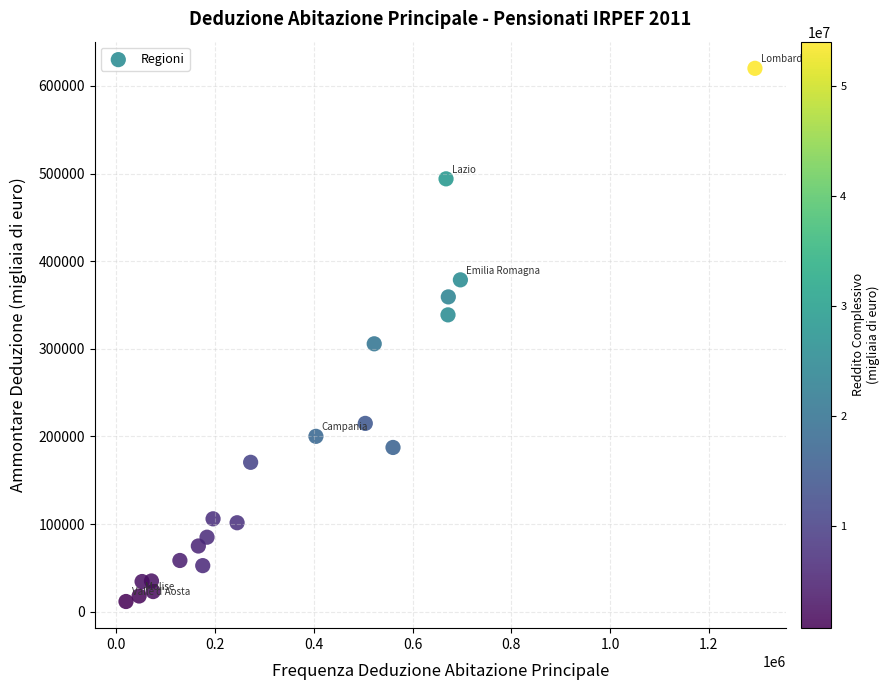

What Y value in the scatter plot is closest to 315848?

305708